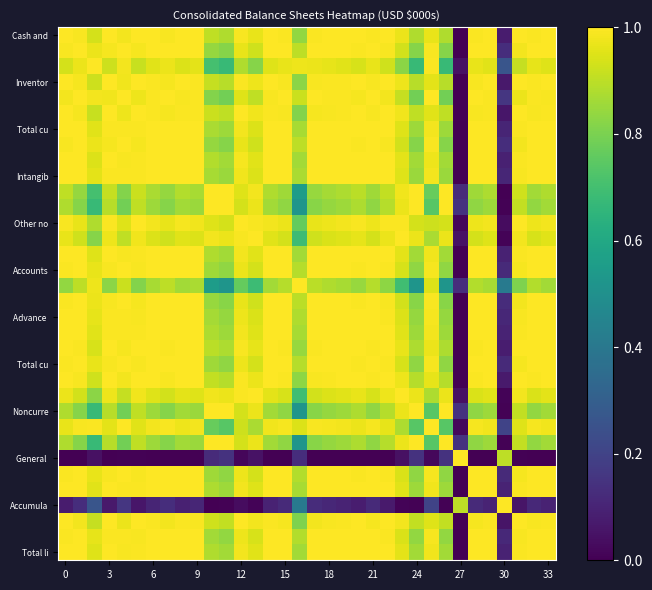

How many distinct data groups are displayed?

34